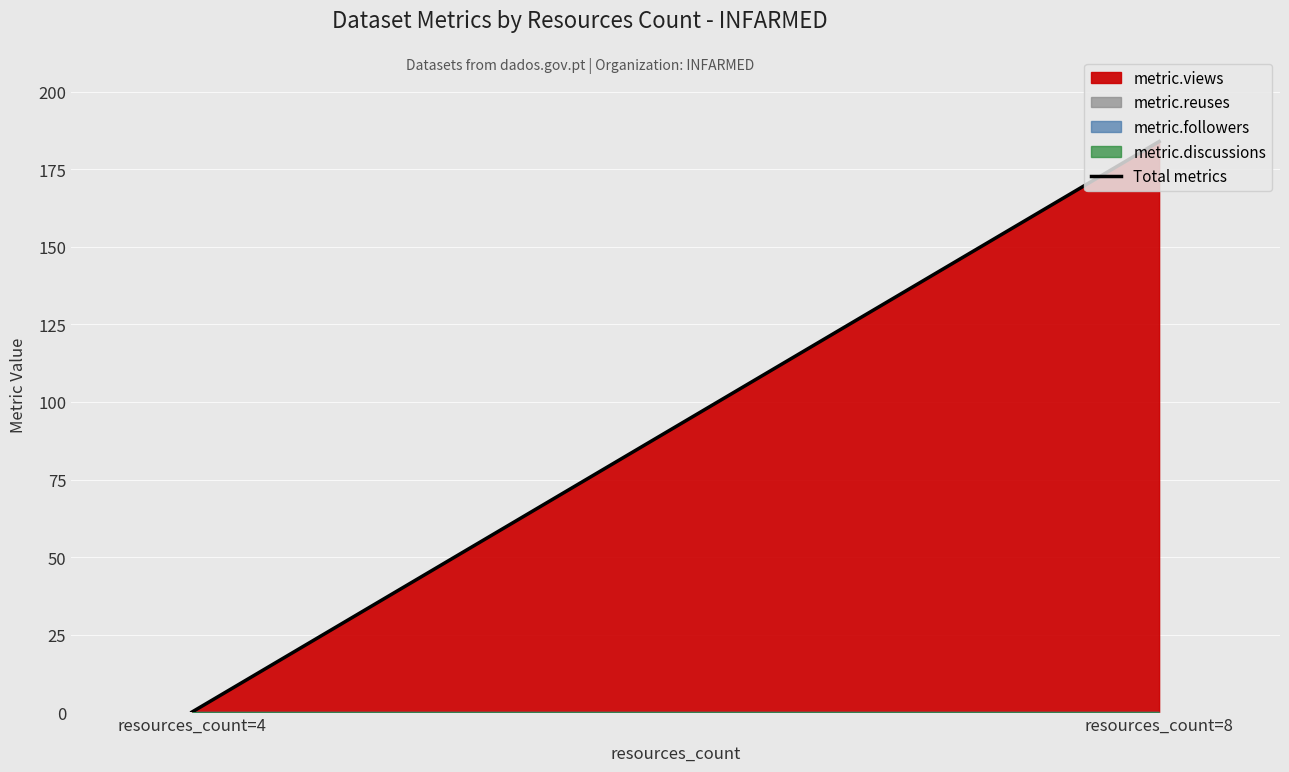

What is the average value?

92